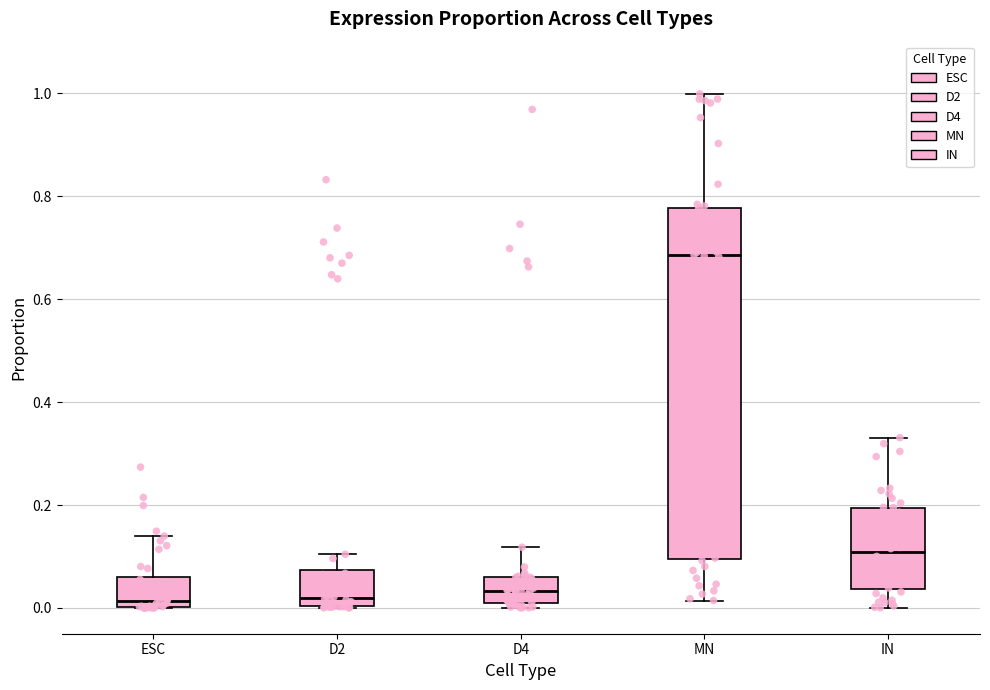

Where does the upper whisker of the box for ESC end on the y-axis? The values are not printed on the chart, so give them approximately, as read against the axis.

0.14